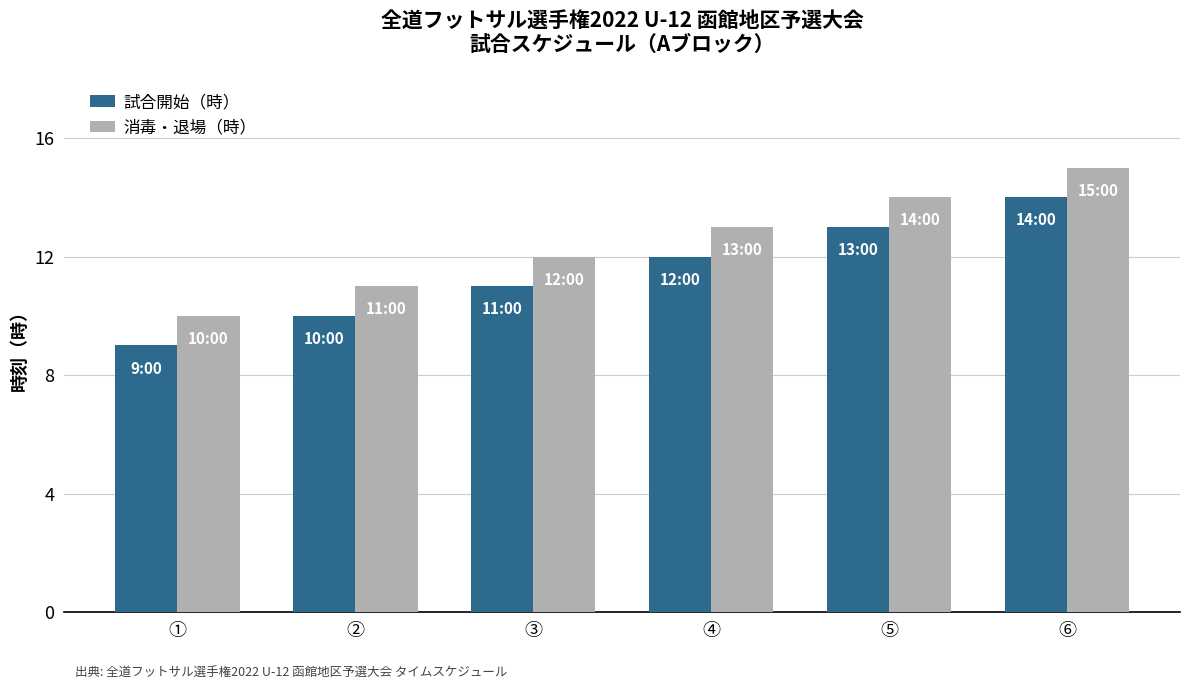

What is the average value of the 試合開始（時） series?

12